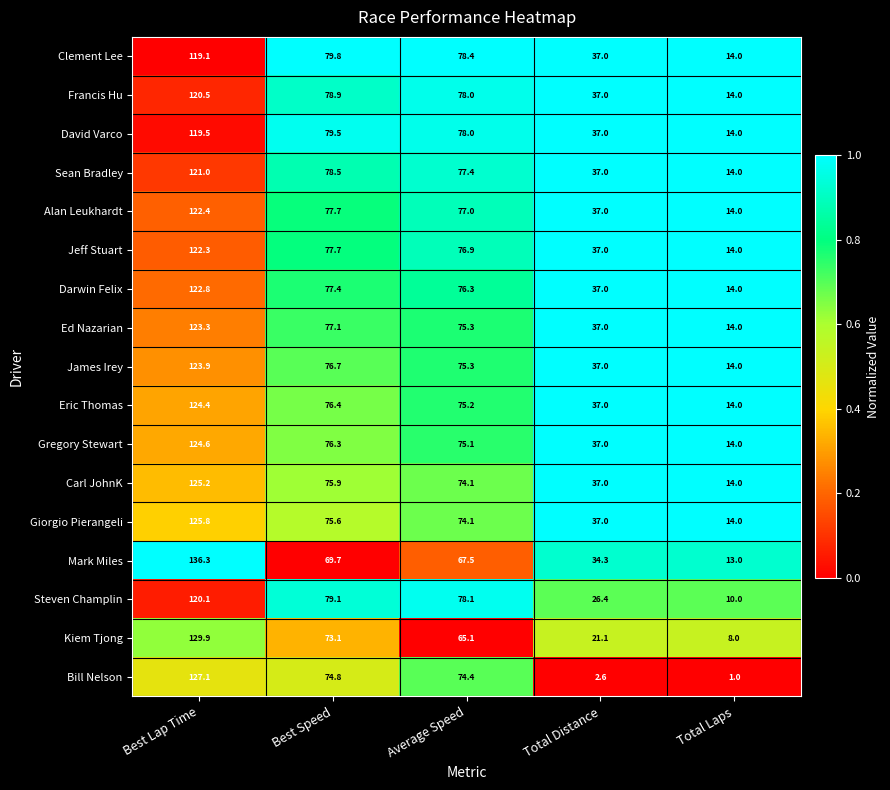

At which category is the sum across all series the highest?

Best Lap Time